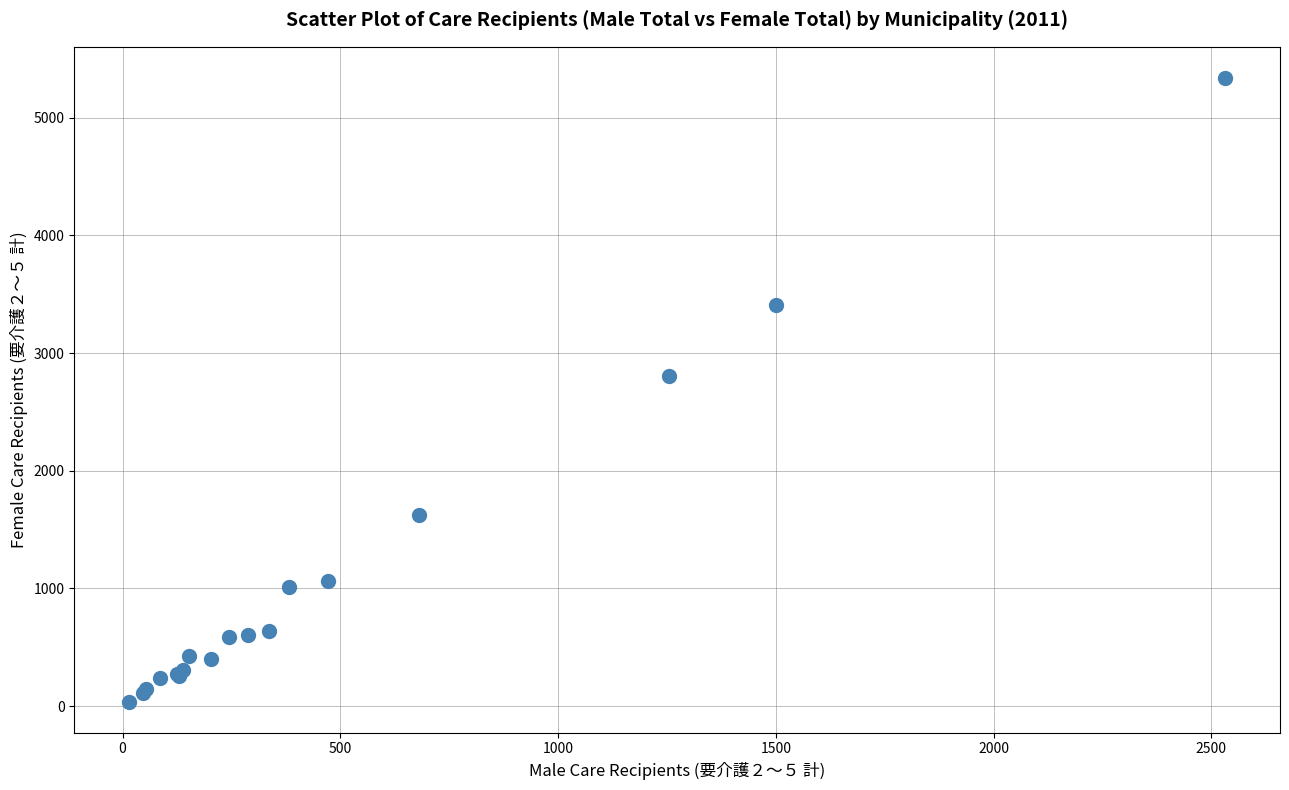

What Y value in the scatter plot is closest to 2688?

2807